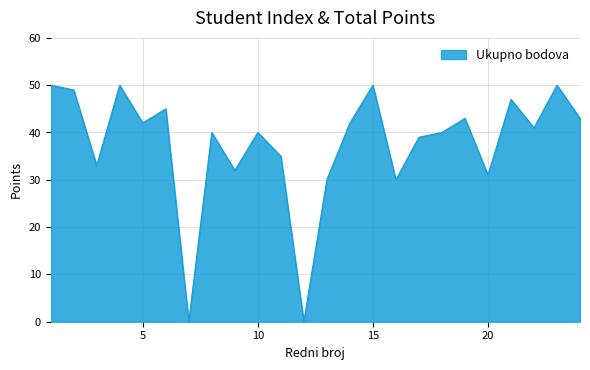

What is the maximum value shown in the chart?

50